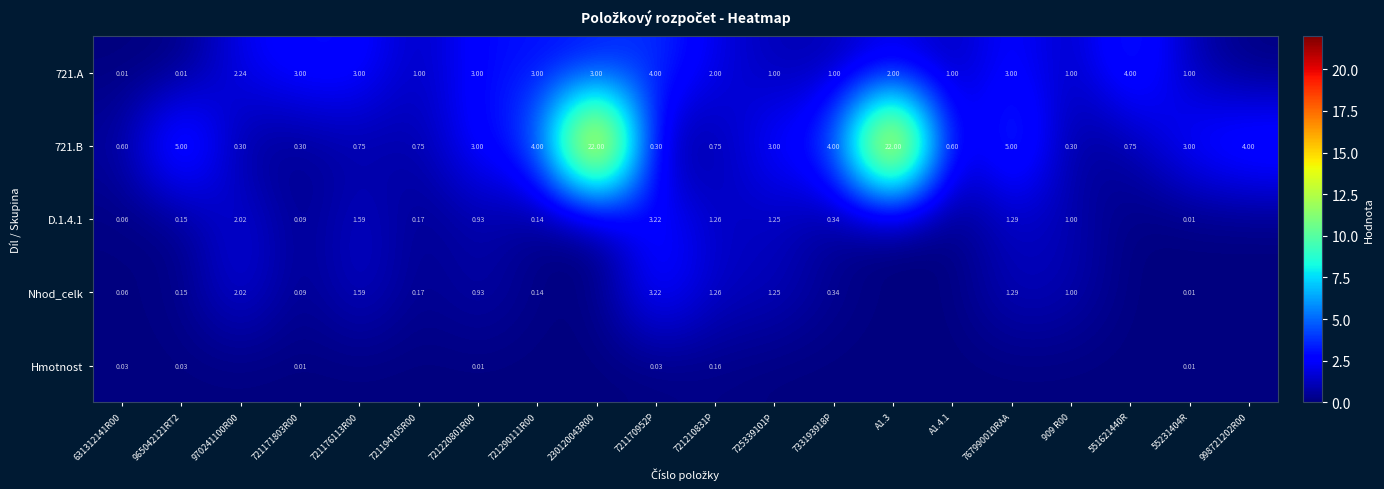

Which has a higher value, 55231404R or 970241100R00?

970241100R00